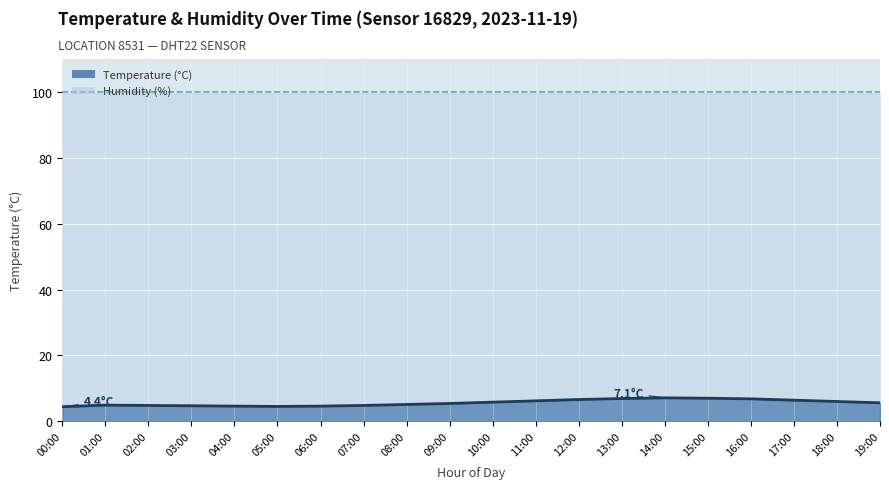

Approximately how many times larger is the value at 17:00 compared to 14:00?

0.9